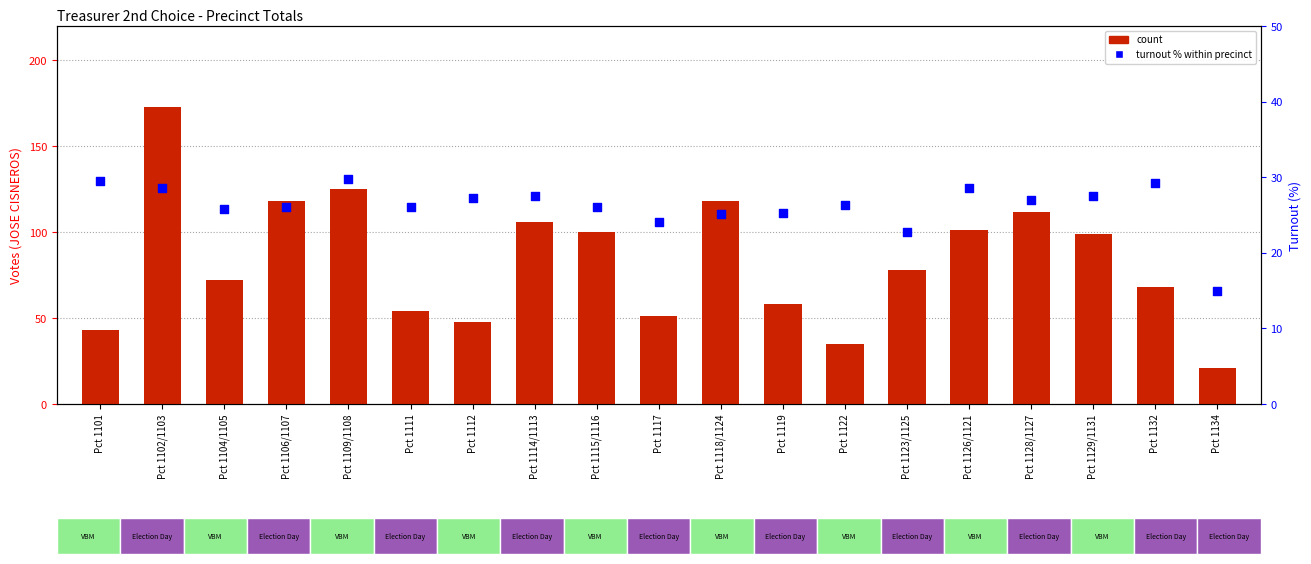

At how many categories does at least one series exceed 146?

1